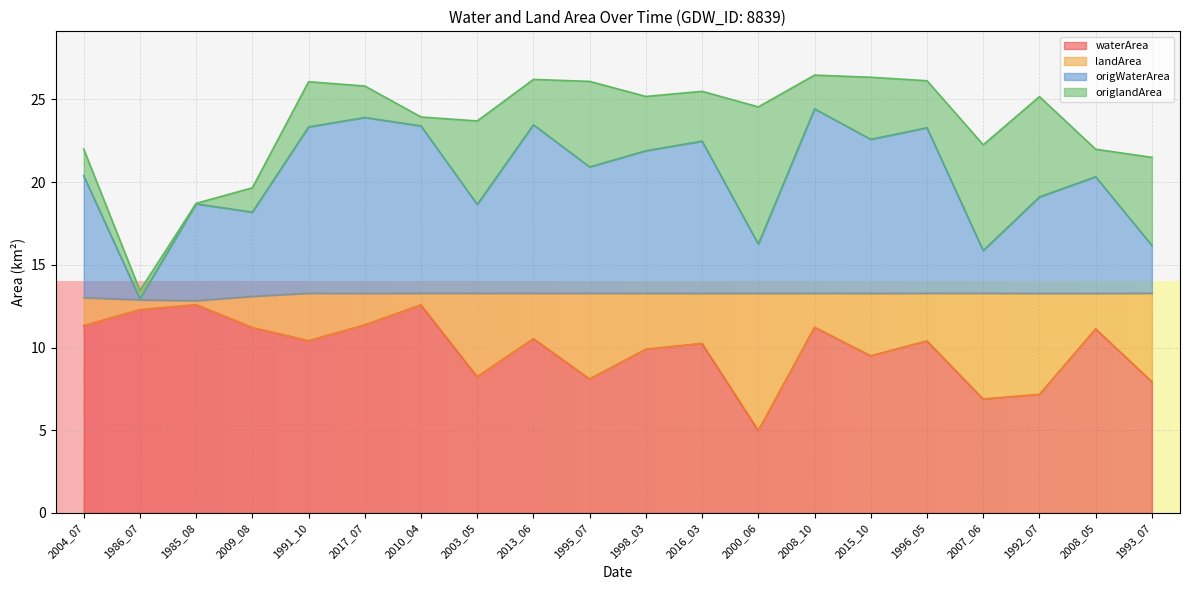

What is the minimum value for waterArea?

5.0